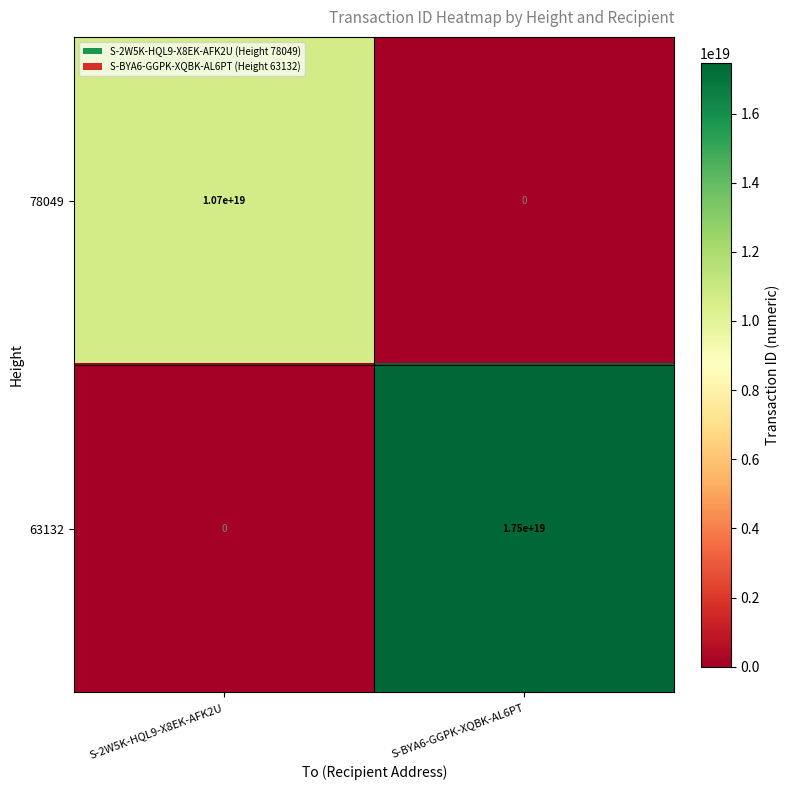

Between S-2W5K-HQL9-X8EK-AFK2U and S-BYA6-GGPK-XQBK-AL6PT, which series saw the biggest shift?

63132